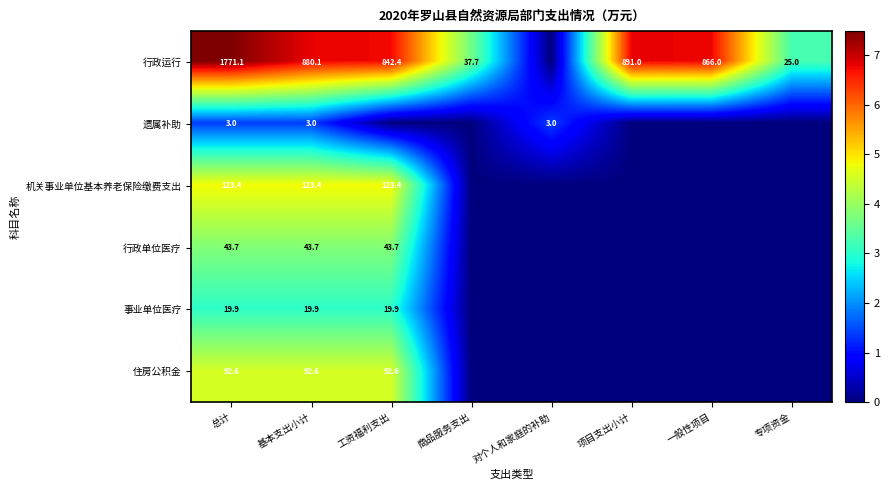

At 基本支出小计, list the series in order from largest to smallest.

行政运行, 机关事业单位基本养老保险缴费支出, 住房公积金, 行政单位医疗, 事业单位医疗, 遗属补助